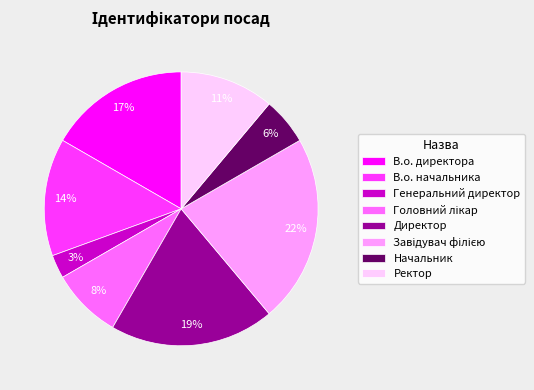

The Ректор slice represents 2% of the pie. True or false?

False